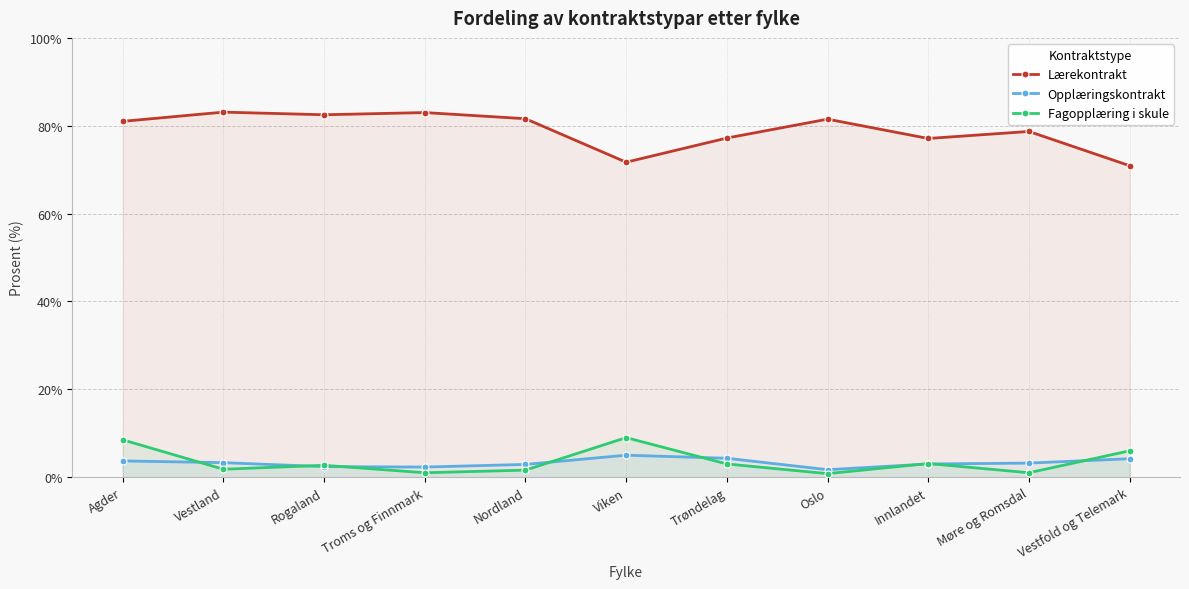

Which series changed the most between Agder and Trøndelag?

Fagopplæring i skule